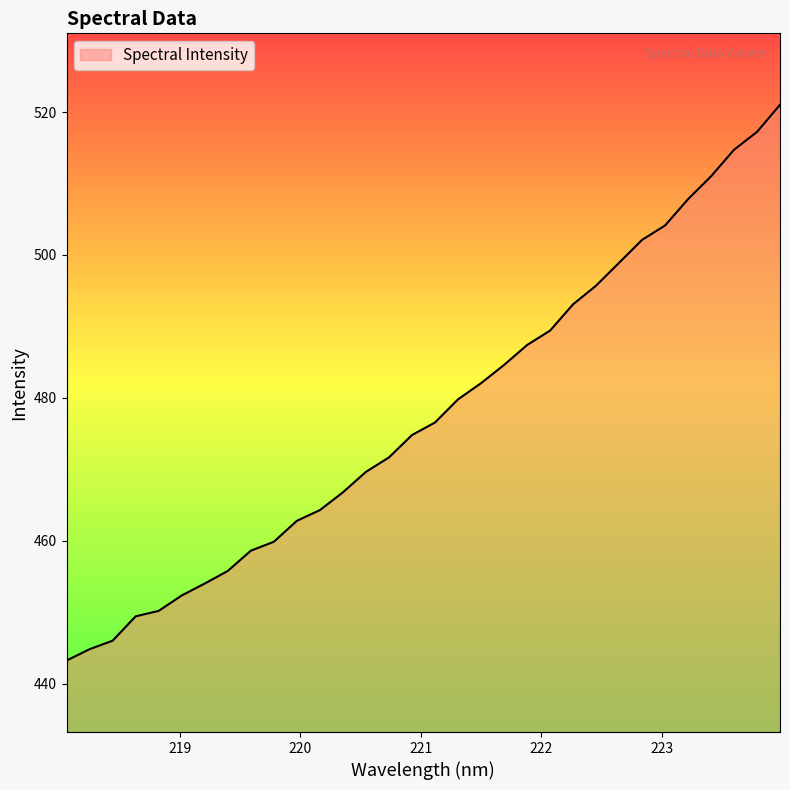

What is the maximum value shown in the chart?

521.0